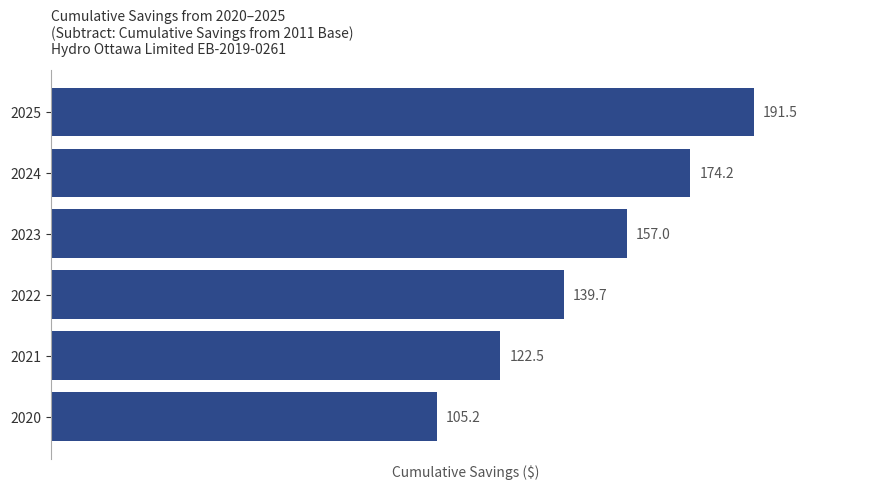

Is it true that the value at 2020 is 105.2?

True